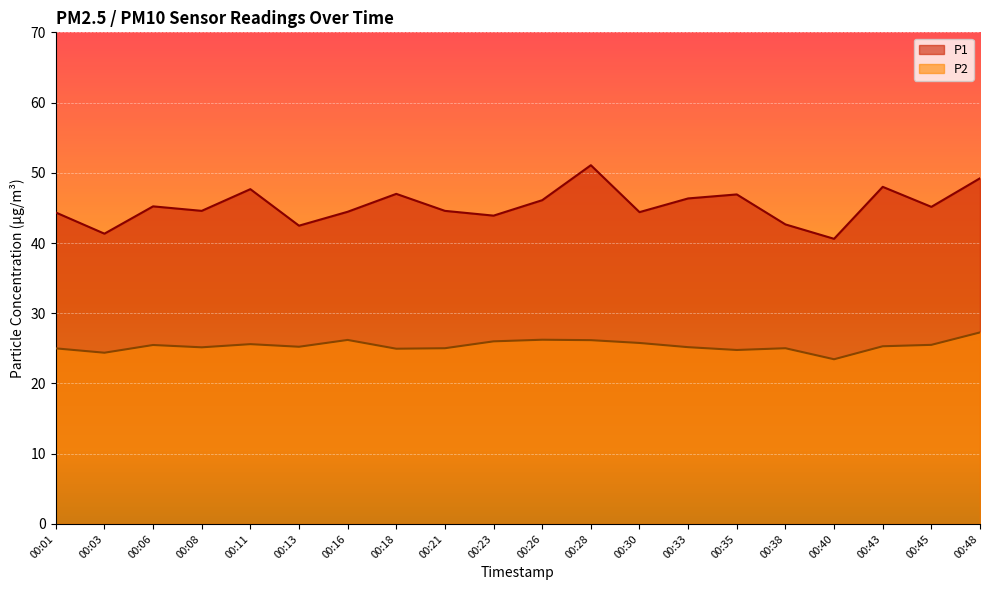

Read the P1 value at 00:35.

46.9